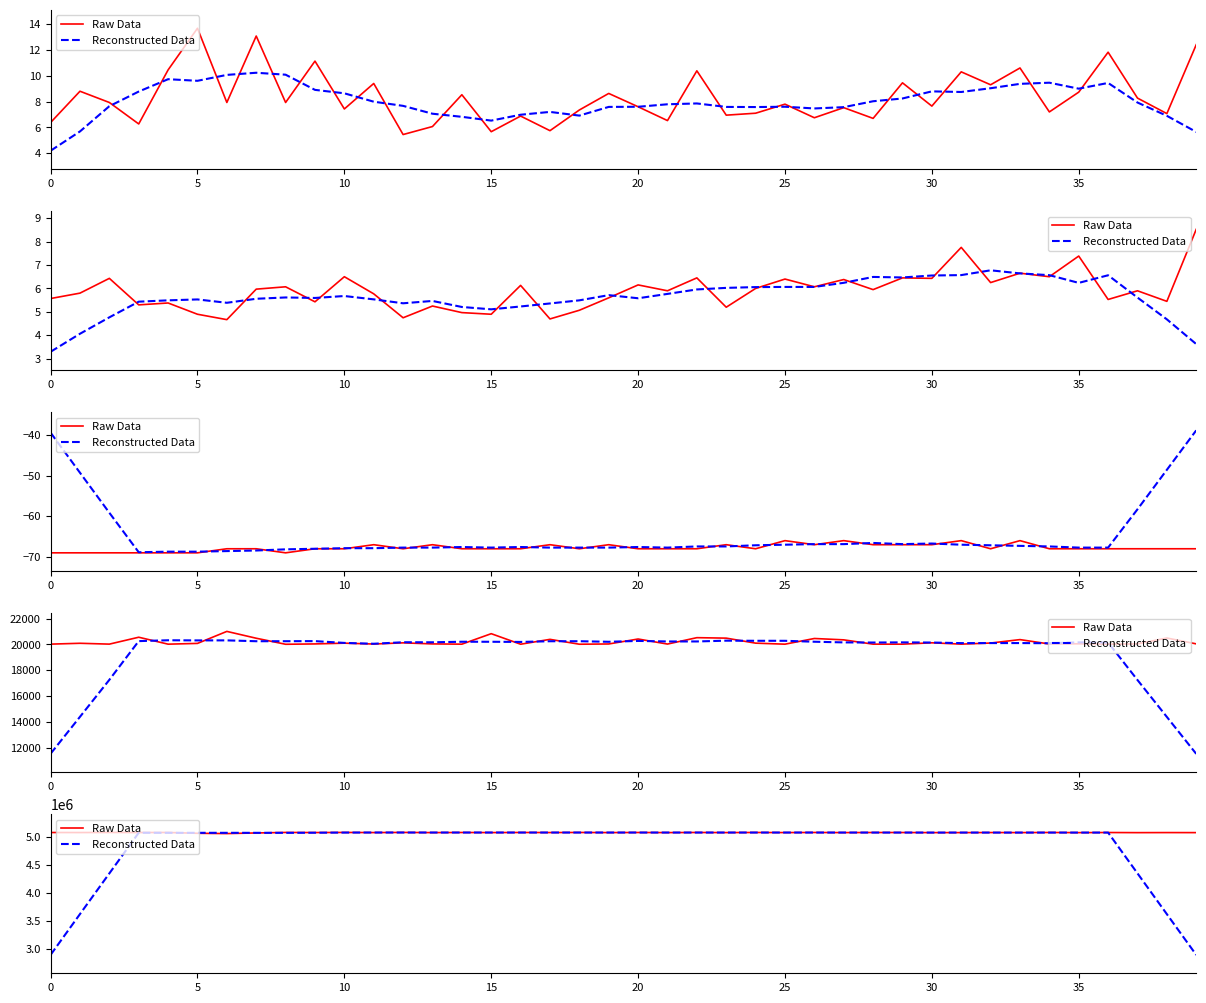

At which label does Reconstructed Data first exceed 5070268?

11